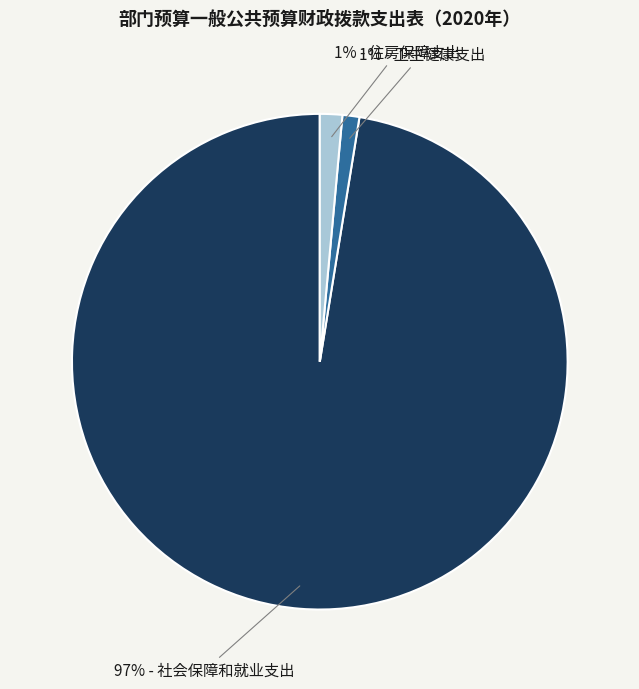

To the nearest percent, what is the average slice percentage?

33%